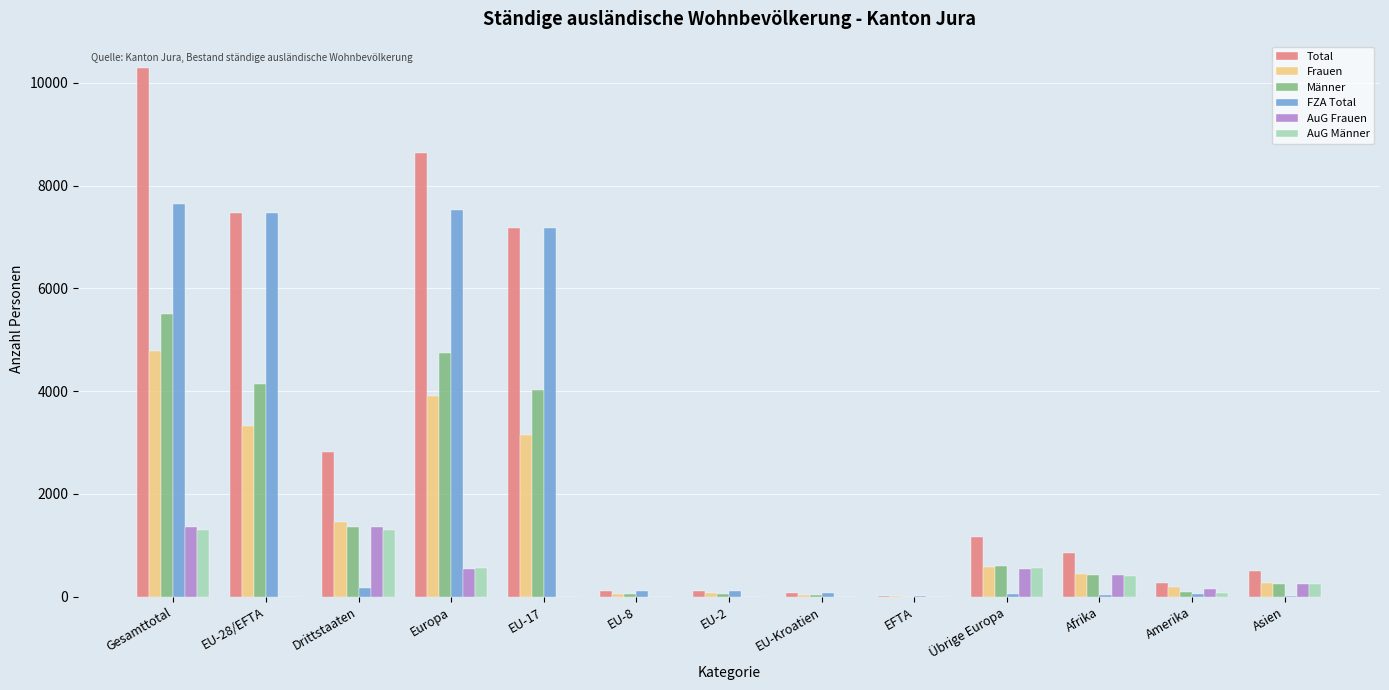

What is the greatest value displayed?

10290